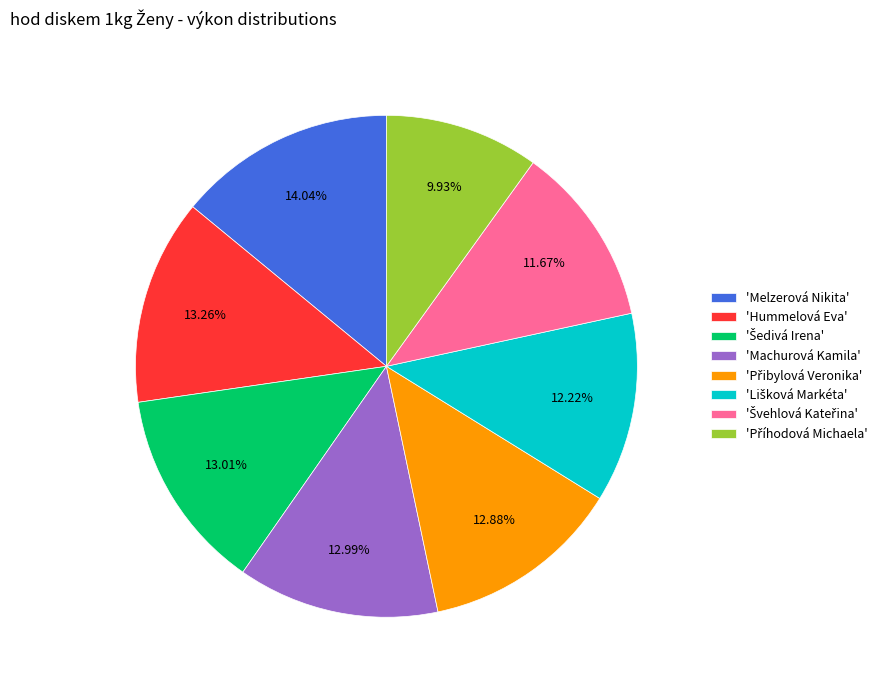

Approximately how many times larger is the value at 'Melzerová Nikita' compared to 'Machurová Kamila'?

1.1